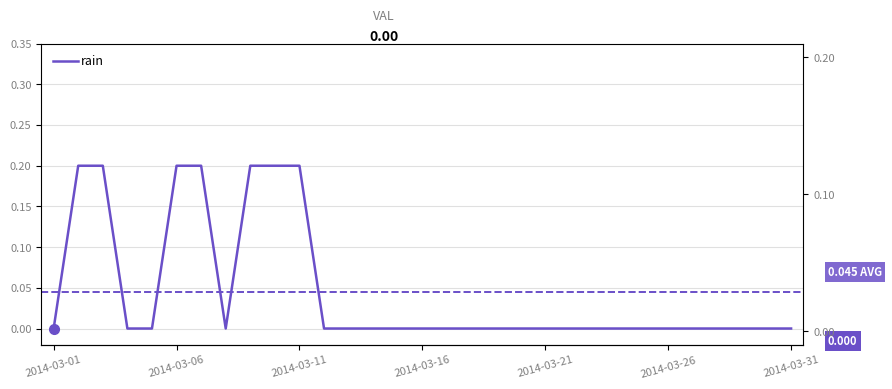

Rank the categories by value from highest to lowest.

2014-03-02, 2014-03-03, 2014-03-06, 2014-03-07, 2014-03-09, 2014-03-10, 2014-03-11, 2014-03-01, 2014-03-04, 2014-03-05, 2014-03-08, 2014-03-12, 2014-03-13, 2014-03-14, 2014-03-15, 2014-03-16, 2014-03-17, 2014-03-18, 2014-03-19, 2014-03-20, 2014-03-21, 2014-03-22, 2014-03-23, 2014-03-24, 2014-03-25, 2014-03-26, 2014-03-27, 2014-03-28, 2014-03-29, 2014-03-30, 2014-03-31